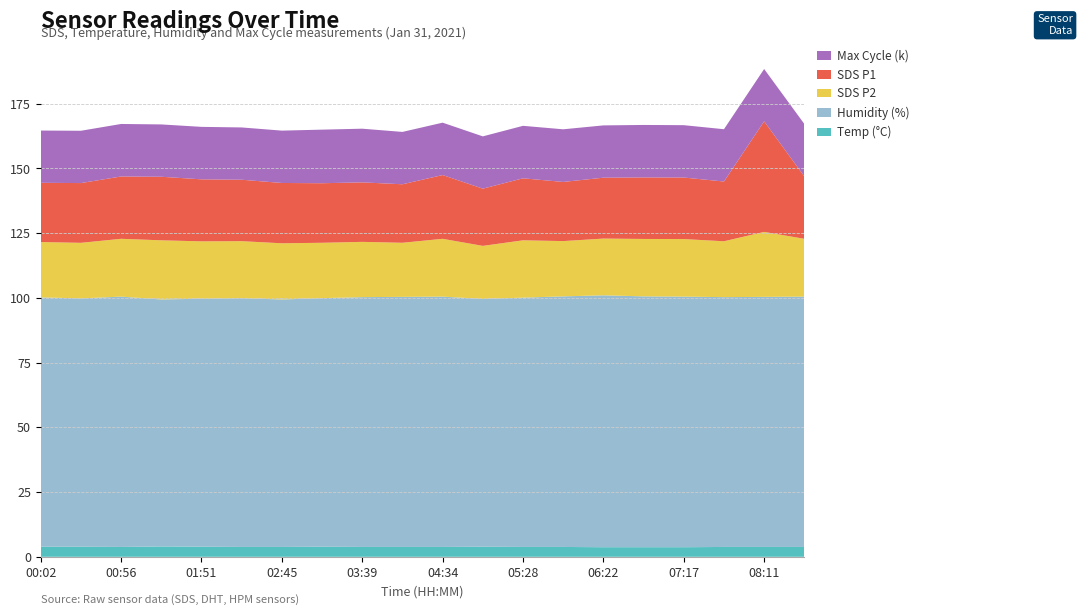

Reading left to right, extract all data points from this chart.

Temp: 00:02=3.9	00:29=3.9	00:56=3.8	01:23=4.0	01:51=3.9	02:18=3.8	02:45=3.8	03:12=3.9	03:39=3.8	04:06=3.8	04:34=3.8	05:01=3.9	05:28=3.8	05:55=3.8	06:22=3.7	06:50=3.7	07:17=3.7	07:44=3.8	08:11=3.8	08:38=3.8
Humidity: 00:02=96.3	00:29=95.9	00:56=96.7	01:23=95.4	01:51=95.8	02:18=96.1	02:45=95.6	03:12=96.0	03:39=96.5	04:06=96.6	04:34=96.7	05:01=95.7	05:28=96.3	05:55=96.8	06:22=97.3	06:50=96.9	07:17=96.8	07:44=96.5	08:11=96.6	08:38=96.7
SDS_P2: 00:02=21.4	00:29=21.5	00:56=22.3	01:23=22.9	01:51=22.1	02:18=22.0	02:45=21.7	03:12=21.4	03:39=21.4	04:06=20.9	04:34=22.3	05:01=20.5	05:28=22.1	05:55=21.4	06:22=21.9	06:50=22.2	07:17=22.2	07:44=21.6	08:11=25.1	08:38=22.3
SDS_P1: 00:02=22.9	00:29=23.1	00:56=24.1	01:23=24.6	01:51=23.9	02:18=23.7	02:45=23.3	03:12=23.0	03:39=23.0	04:06=22.6	04:34=24.6	05:01=22.1	05:28=23.9	05:55=22.9	06:22=23.5	06:50=23.8	07:17=23.8	07:44=23.1	08:11=42.7	08:38=24.1
Max_cycle_k: 00:02=20.2	00:29=20.2	00:56=20.3	01:23=20.2	01:51=20.3	02:18=20.2	02:45=20.2	03:12=20.7	03:39=20.7	04:06=20.2	04:34=20.2	05:01=20.2	05:28=20.3	05:55=20.3	06:22=20.2	06:50=20.3	07:17=20.2	07:44=20.2	08:11=20.2	08:38=20.3